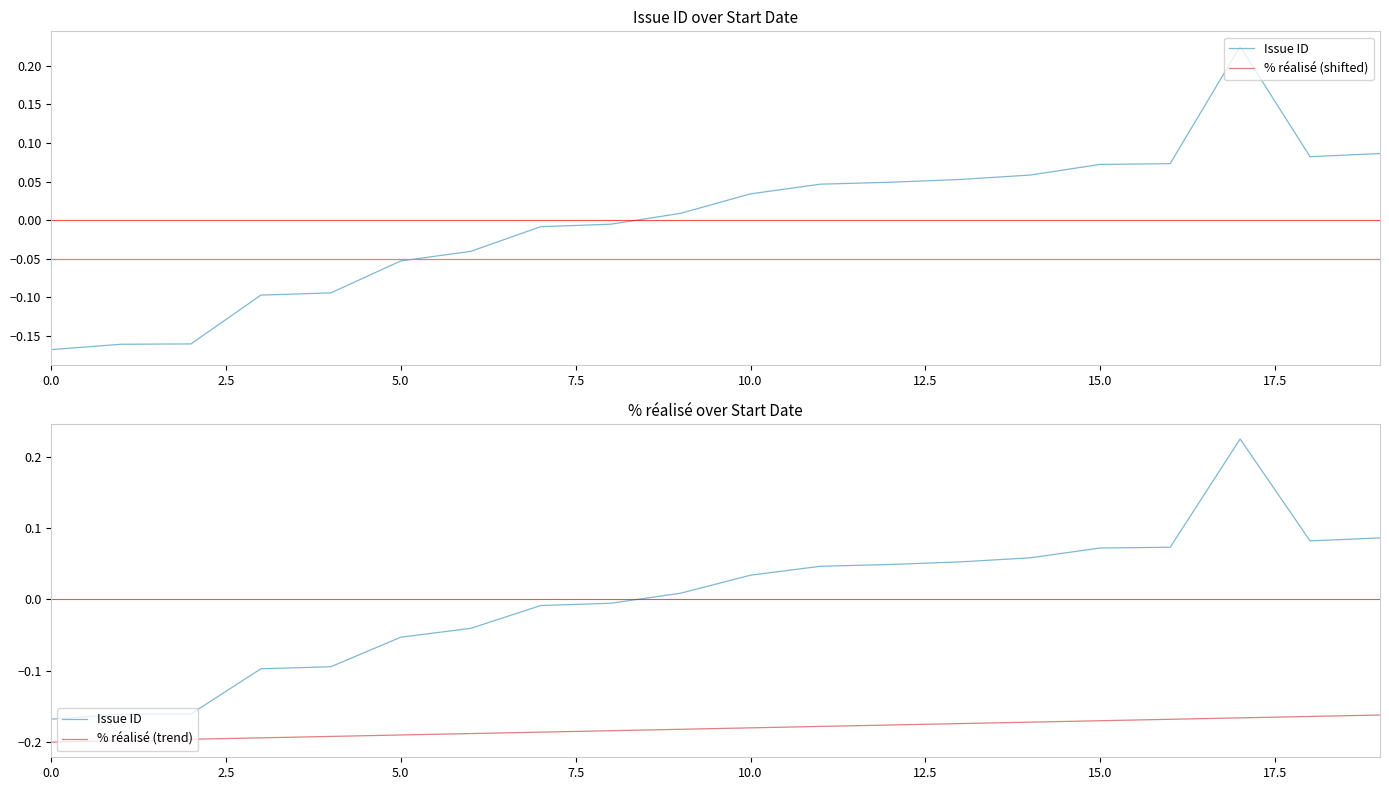

What is the label of the 7th point from the left?

15.0